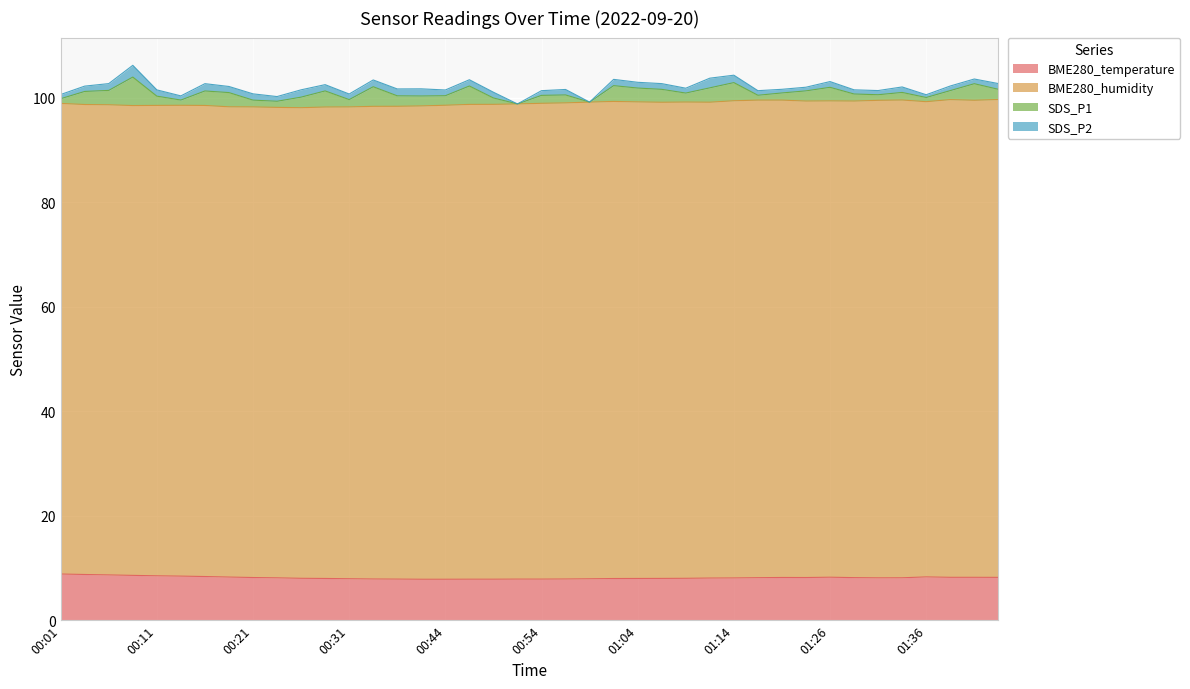

What is the label of the 11th point from the right?

01:17